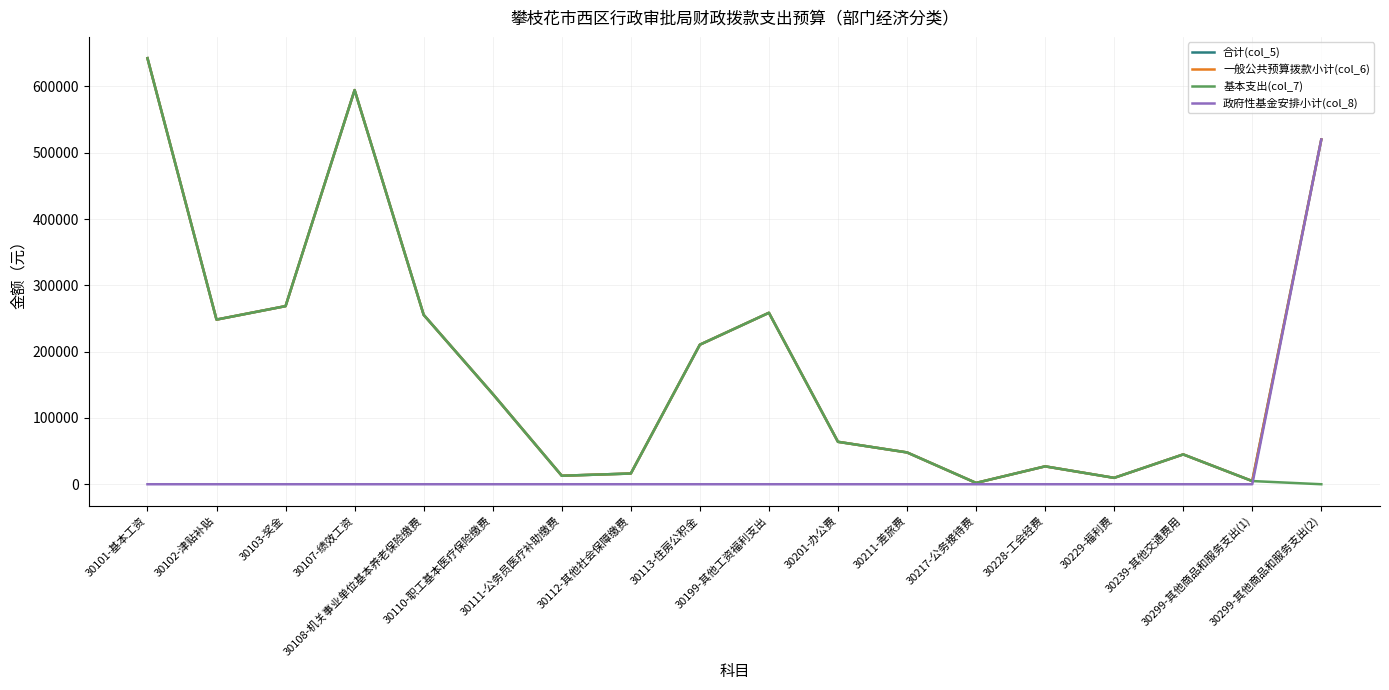

What is the sum of all 一般公共预算拨款小计(col_6) values?

3364392.6